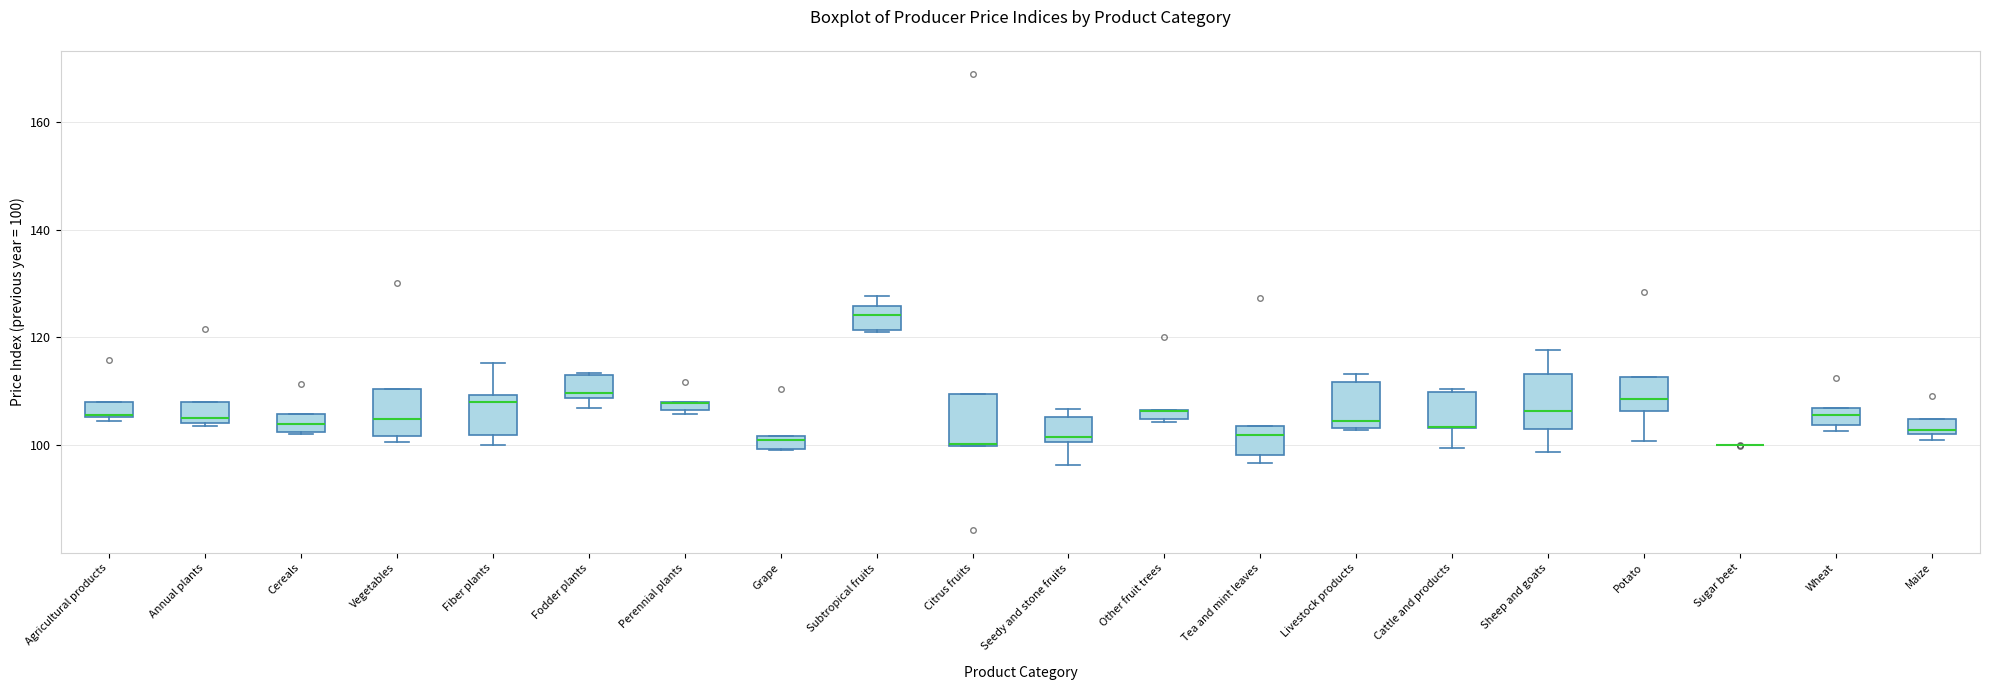

Where is the upper edge of the box for Agricultural products on the y-axis? The values are not printed on the chart, so give them approximately, as read against the axis.

108